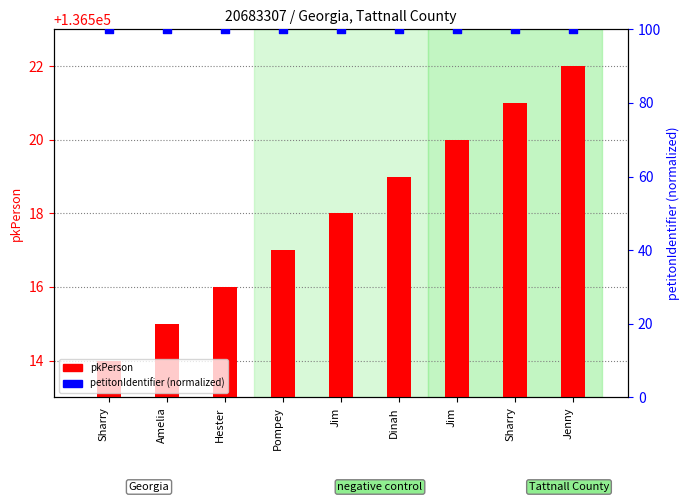

Which series reaches the minimum Y coordinate?

petitonIdentifier